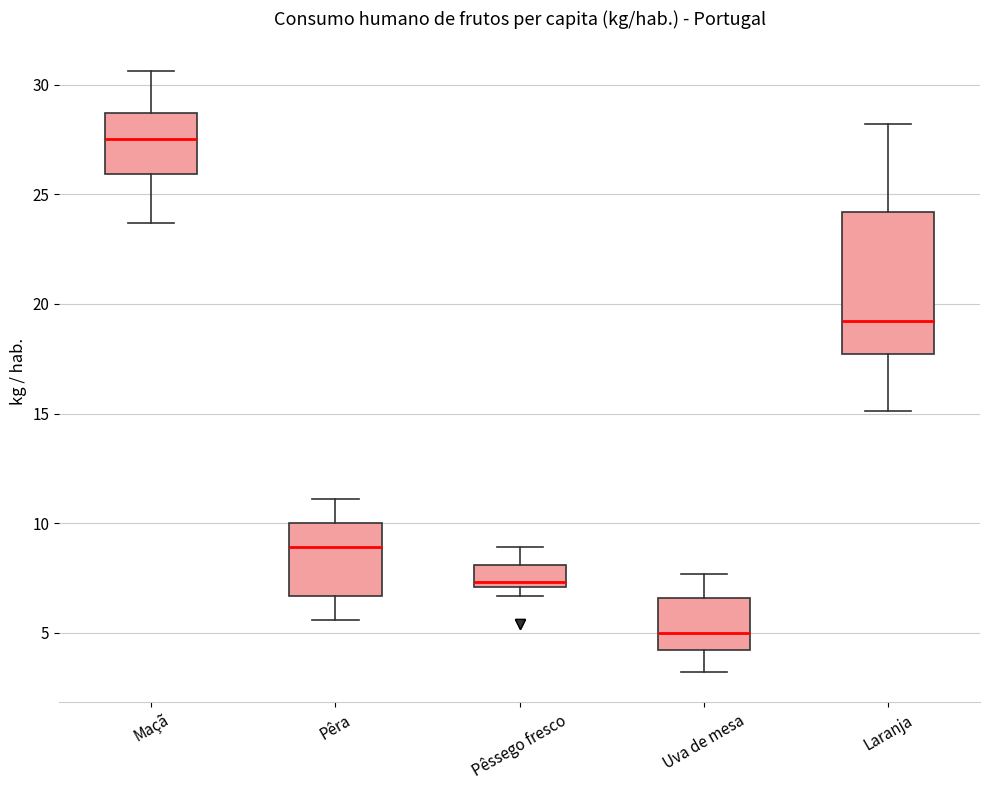

Reading left to right, transcribe this box plot: for each box, give where its median line is, the range the box spans, and where its two whiskers end, as read against the y-axis. The values are not printed on the chart, so give them approximately, as read against the axis.

Maçã: median 27.5, box 26.0 to 28.5, whiskers 23.5 to 30.5
Pêra: median 9.0, box 6.5 to 10.0, whiskers 5.5 to 11.0
Pêssego fresco: median 7.5, box 7.0 to 8.0, whiskers 6.5 to 9.0
Uva de mesa: median 5.0, box 4.0 to 6.5, whiskers 3.0 to 7.5
Laranja: median 19.0, box 17.5 to 24.0, whiskers 15.0 to 28.0